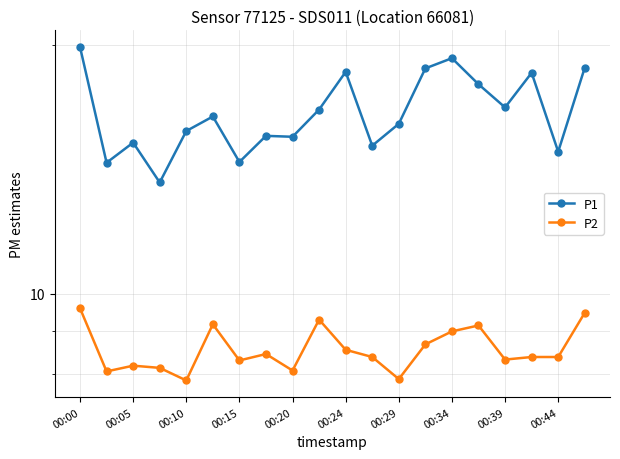

What is the label of the 1st point from the left?

00:00